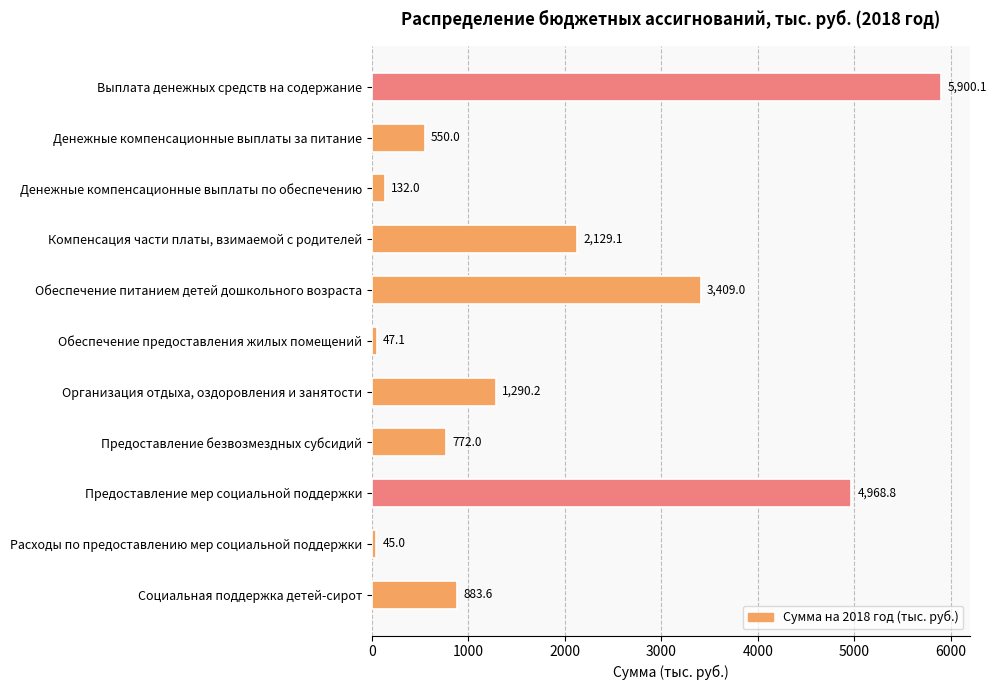

Rank the categories by value from lowest to highest.

Расходы по предоставлению мер социальной поддержки, Обеспечение предоставления жилых помещений, Денежные компенсационные выплаты по обеспечению, Денежные компенсационные выплаты за питание, Предоставление безвозмездных субсидий, Социальная поддержка детей-сирот, Организация отдыха, оздоровления и занятости, Компенсация части платы, взимаемой с родителей, Обеспечение питанием детей дошкольного возраста, Предоставление мер социальной поддержки, Выплата денежных средств на содержание